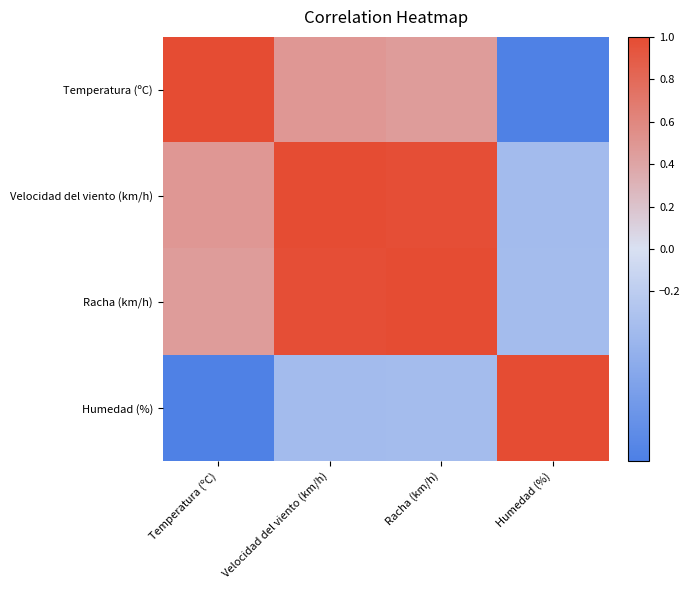

At which category is the sum across all series the highest?

Velocidad del viento (km/h)